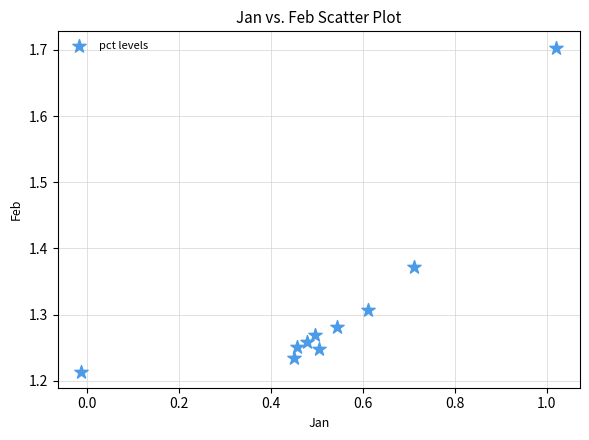

What is the range of X values (max minus min)?

1.0